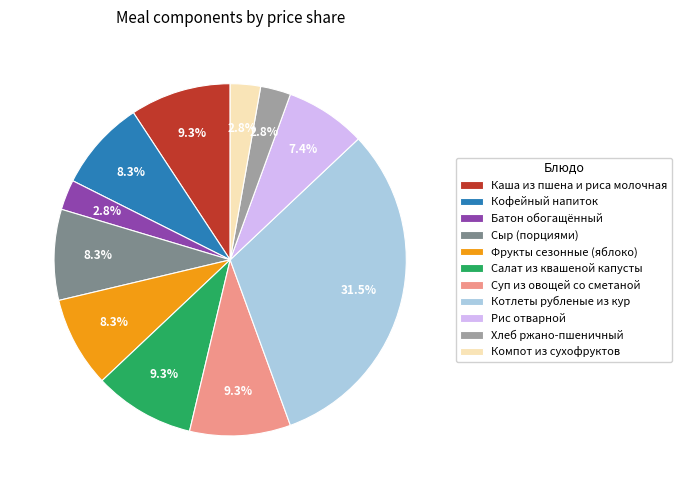

Which category has the biggest portion of the pie?

Котлеты рубленые из кур